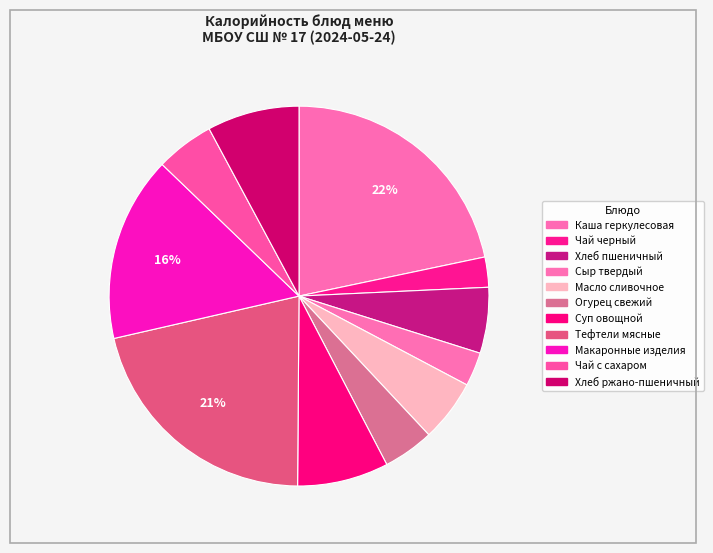

Count the number of slices in the pie.

11